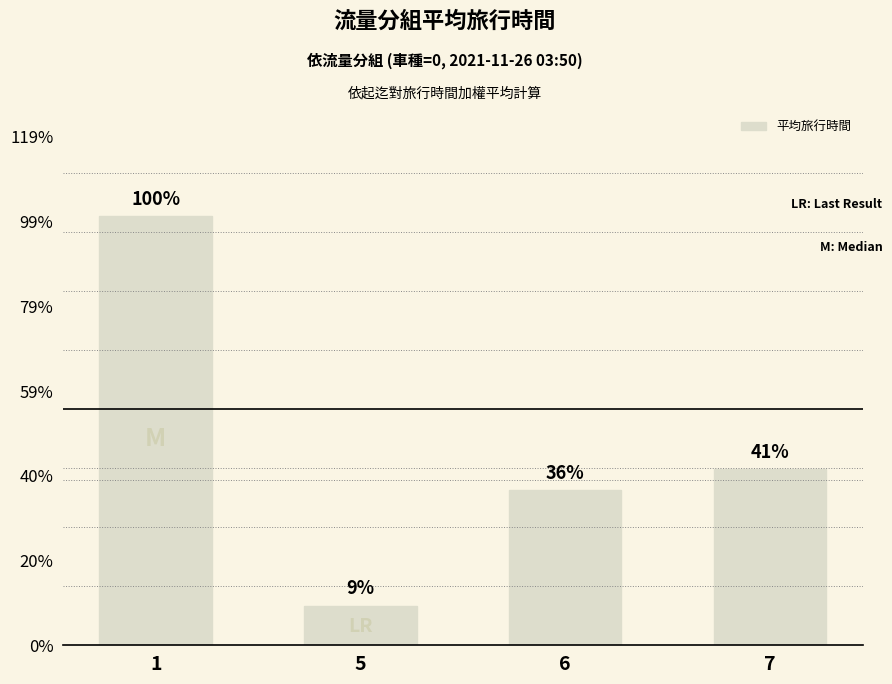

List the labels in order of value, largest first.

1, 7, 6, 5